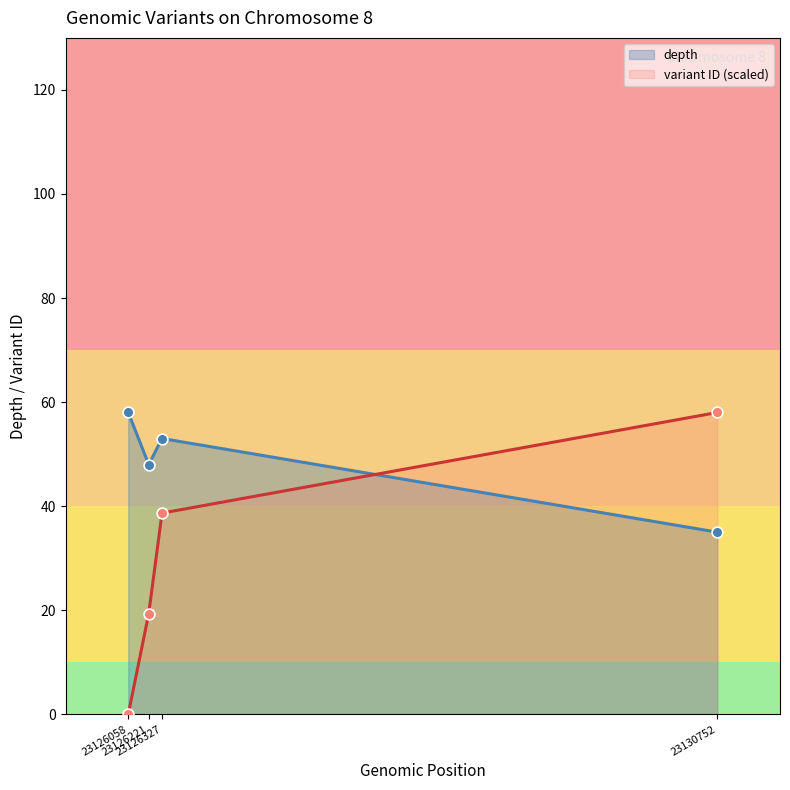

What are all the series names shown in the legend?

depth, variant ID (scaled)